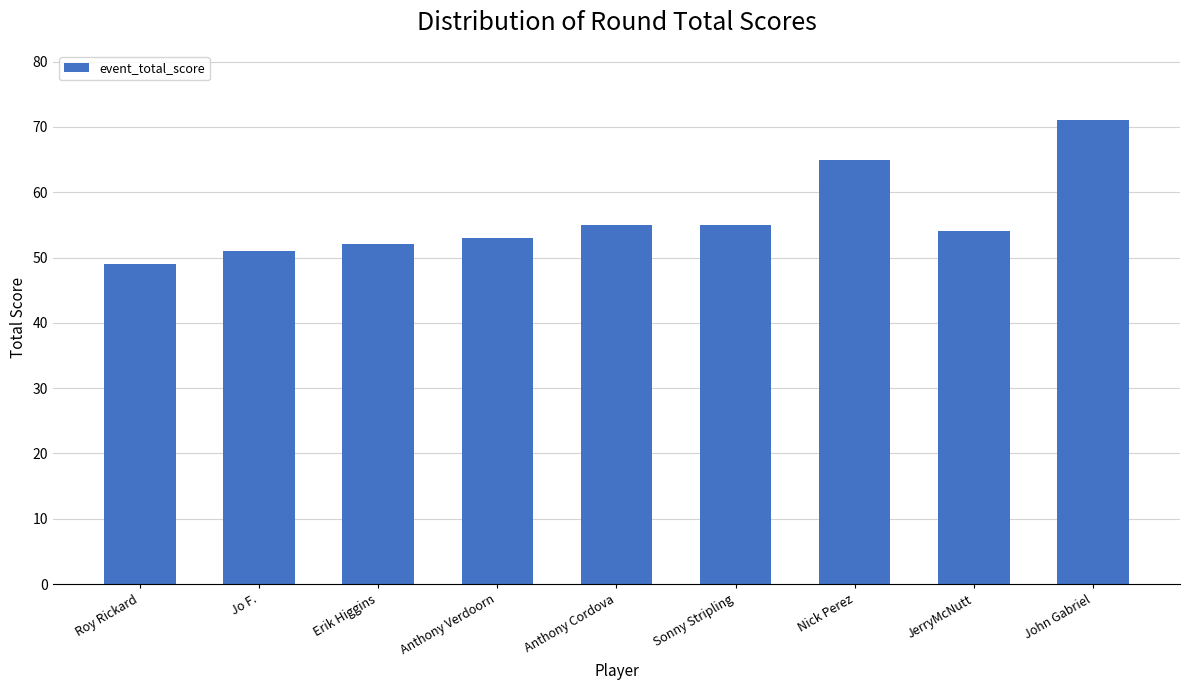

What value does the data have at Roy Rickard, to the nearest 10?

50